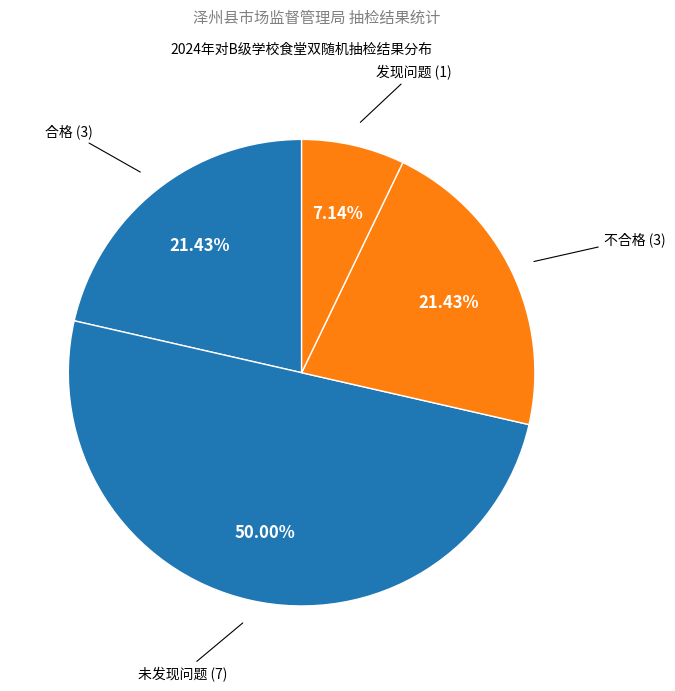

What percentage is the 合格 slice, to the nearest percent?

21%